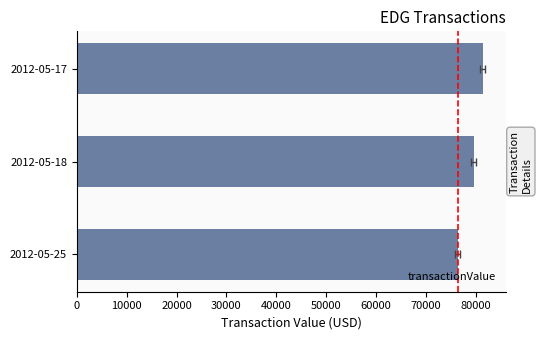

Count the number of data series in this chart.

1